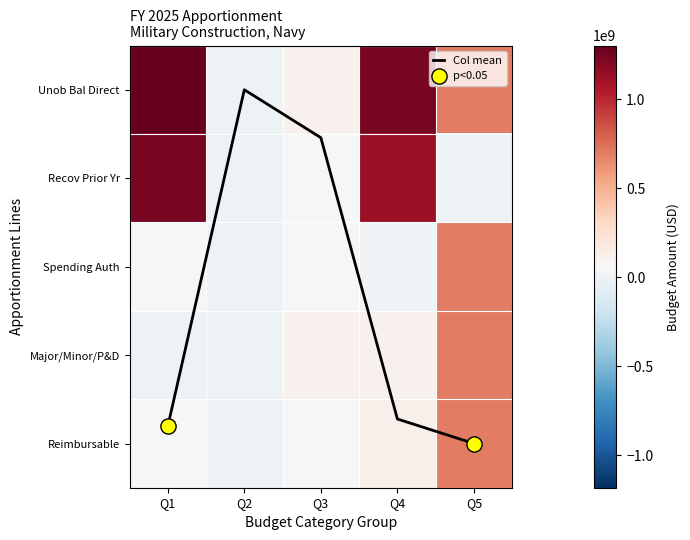

Rank the series at Q5 from highest to lowest value.

Unob Bal Direct, Spending Auth, Major/Minor/P&D, Reimbursable, Col mean, Recov Prior Yr